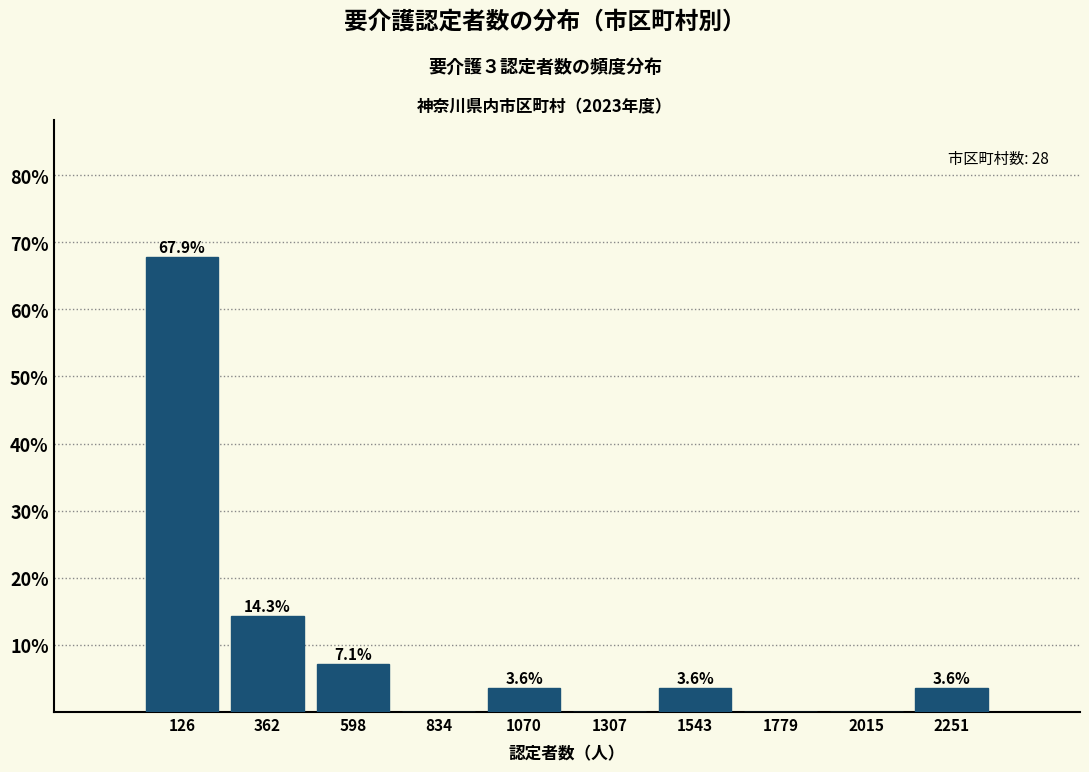

Which range on the x-axis has the tallest bar?

0 to 250